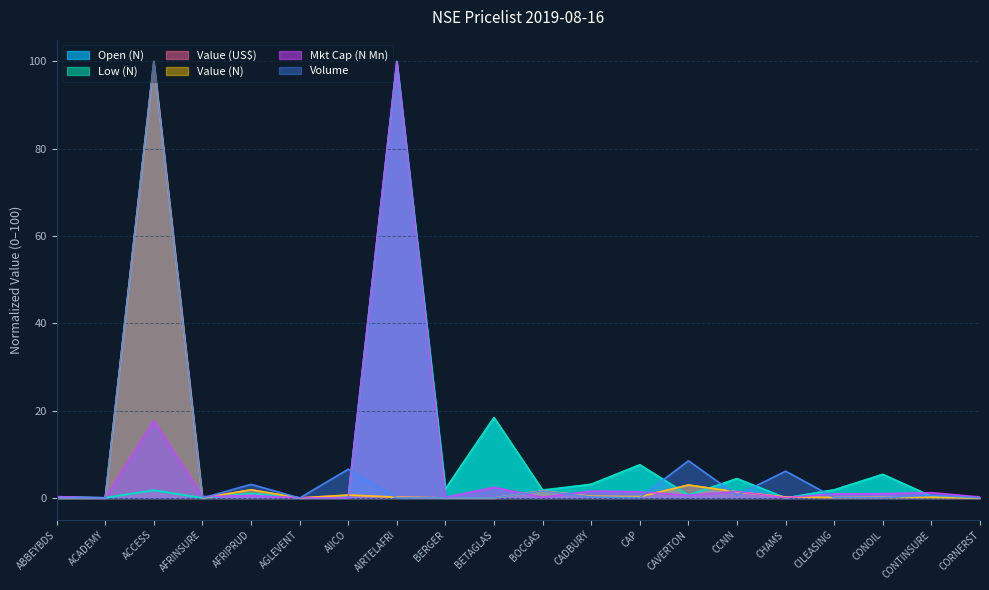

Read the Value (US$) value at CILEASING.

0.1